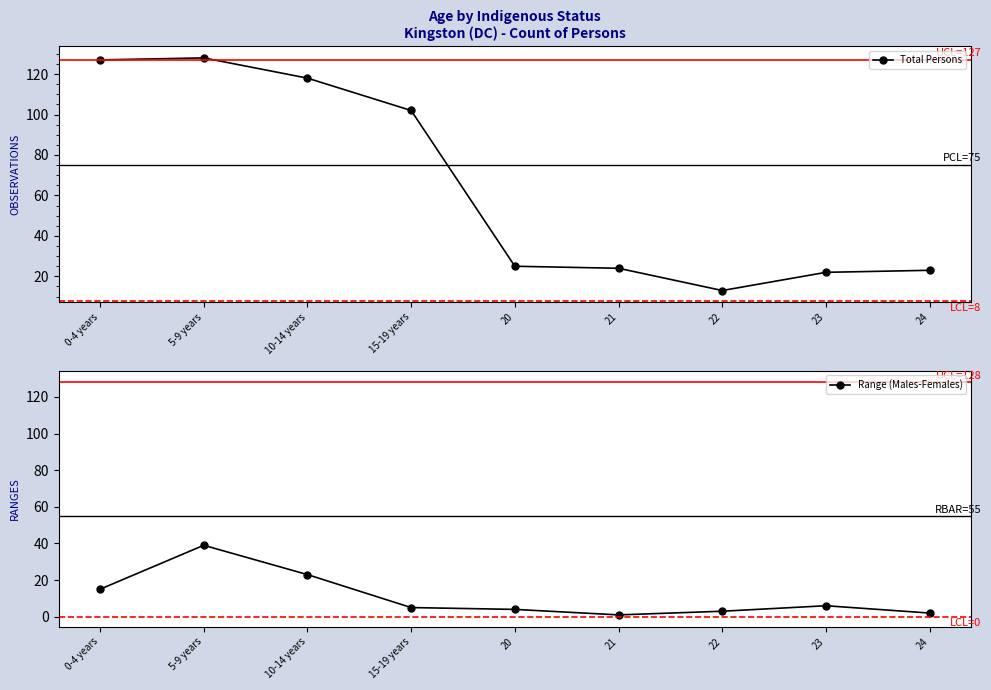

How many data points in Range (Males-Females) are above 5?

4